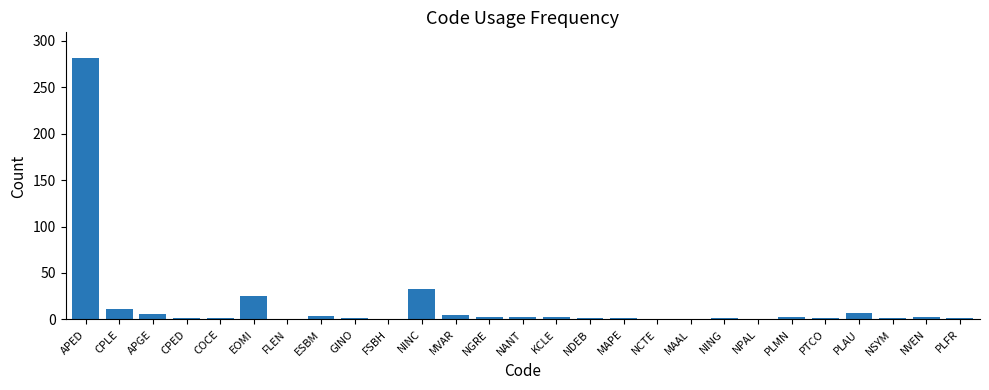

The value at FLEN is 1. True or false?

True